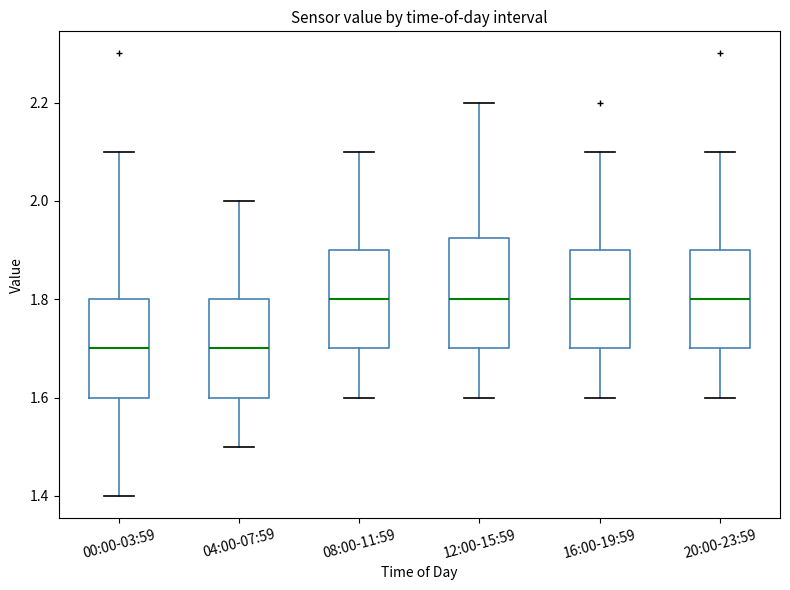

Reading left to right, transcribe this box plot: for each box, give where its median line is, the range the box spans, and where its two whiskers end, as read against the y-axis. The values are not printed on the chart, so give them approximately, as read against the axis.

00:00-03:59: median 1.70, box 1.60 to 1.80, whiskers 1.40 to 2.10
04:00-07:59: median 1.70, box 1.60 to 1.80, whiskers 1.50 to 2.00
08:00-11:59: median 1.80, box 1.70 to 1.90, whiskers 1.60 to 2.10
12:00-15:59: median 1.80, box 1.70 to 1.92, whiskers 1.60 to 2.20
16:00-19:59: median 1.80, box 1.70 to 1.90, whiskers 1.60 to 2.10
20:00-23:59: median 1.80, box 1.70 to 1.90, whiskers 1.60 to 2.10